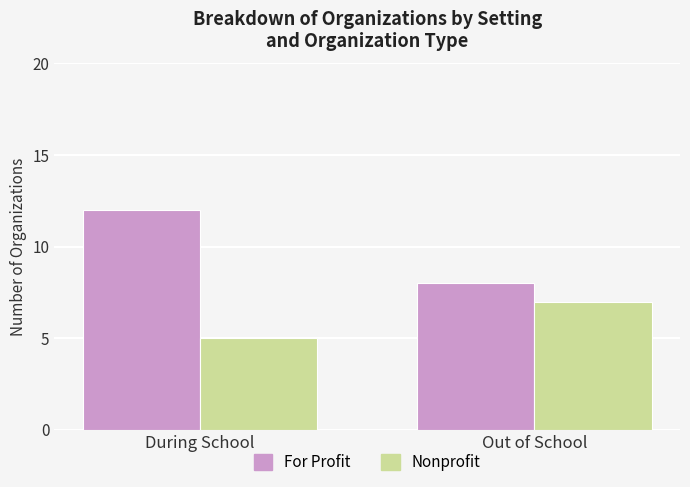

Which category has the lowest value in the For Profit series?

Out of School